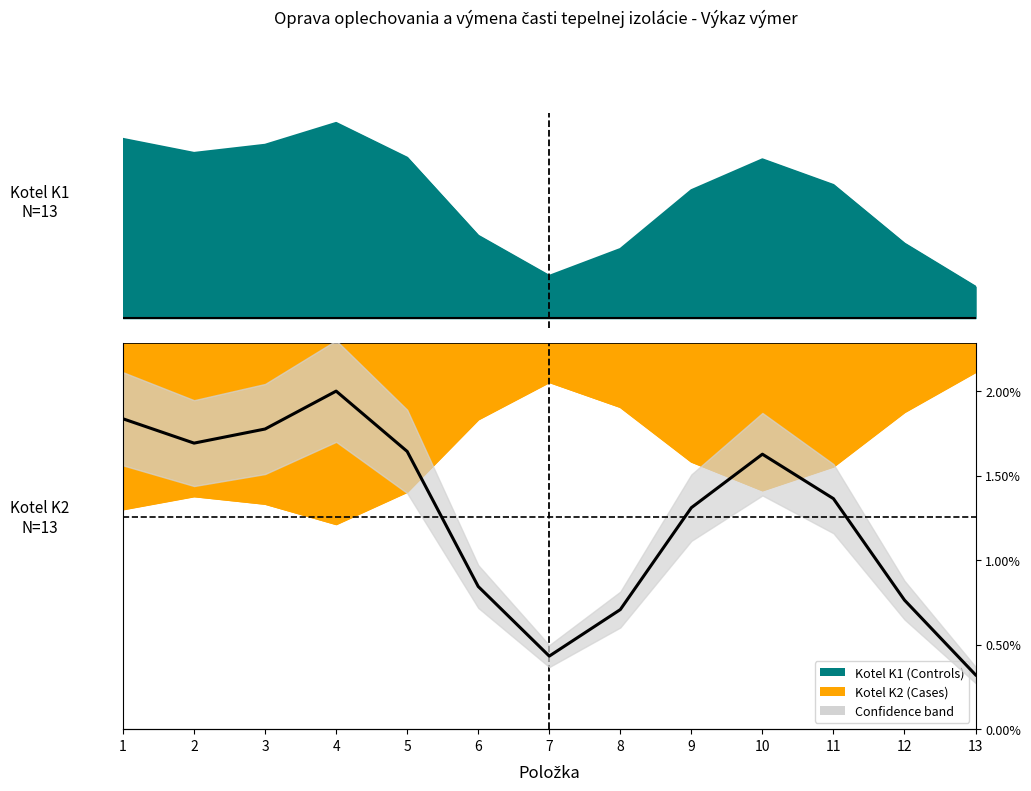

Which label corresponds to the largest value in the chart?

4